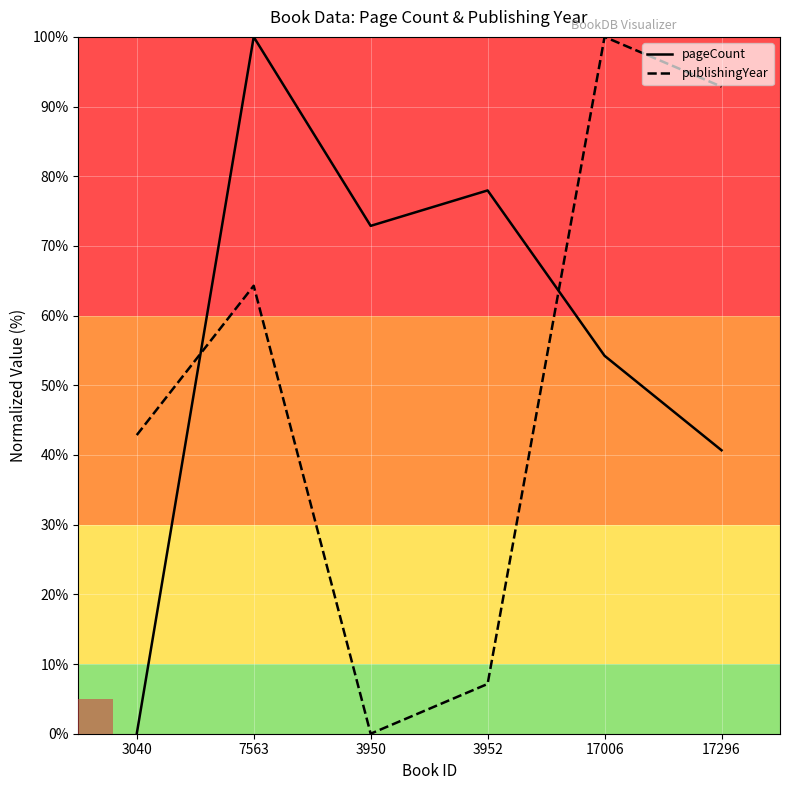

What is the difference between the maximum and second lowest values in the publishingYear series?

92.9